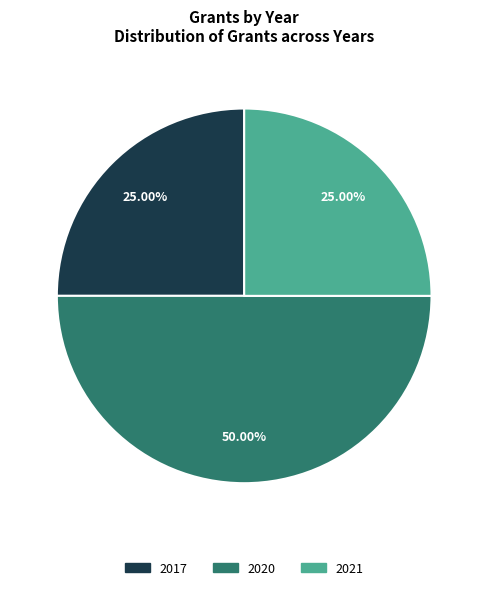

Does 2017 account for over 50% of the chart?

No